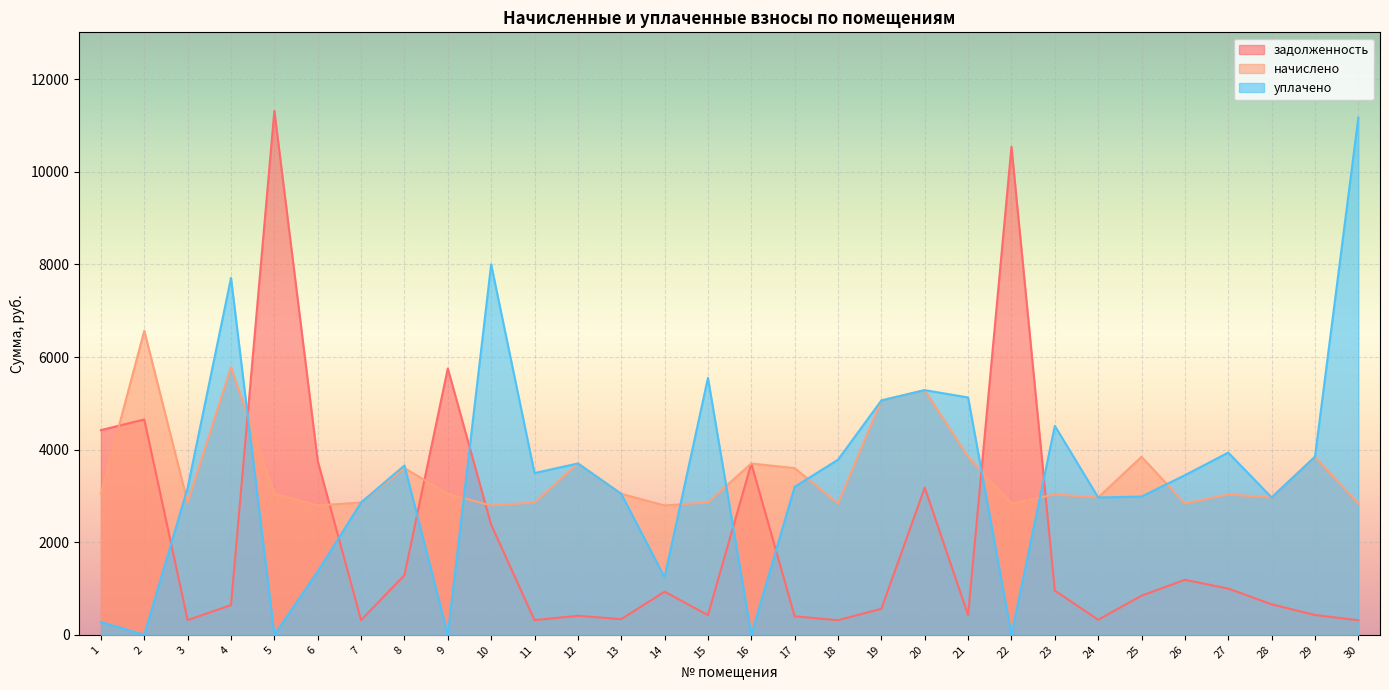

How many times do уплачено and задолженность cross each other?

9